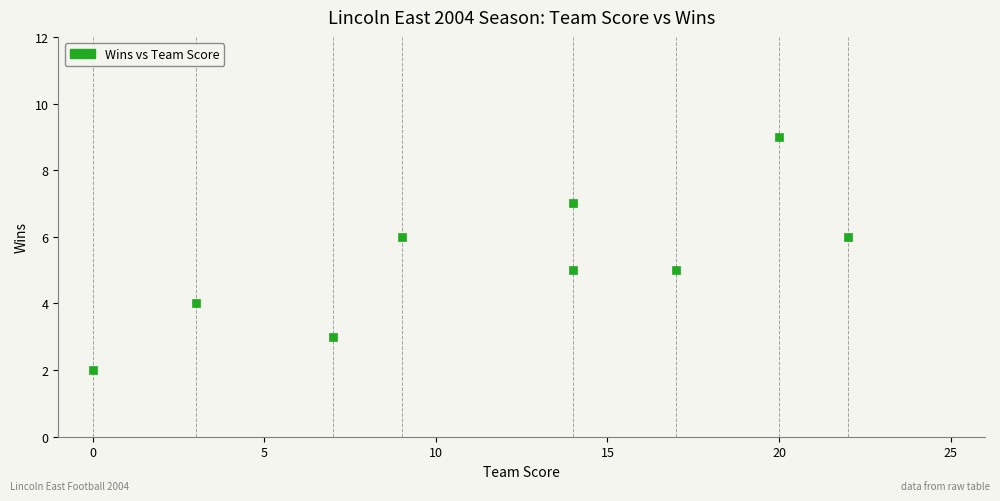

What is the range of Y values (max minus min)?

7